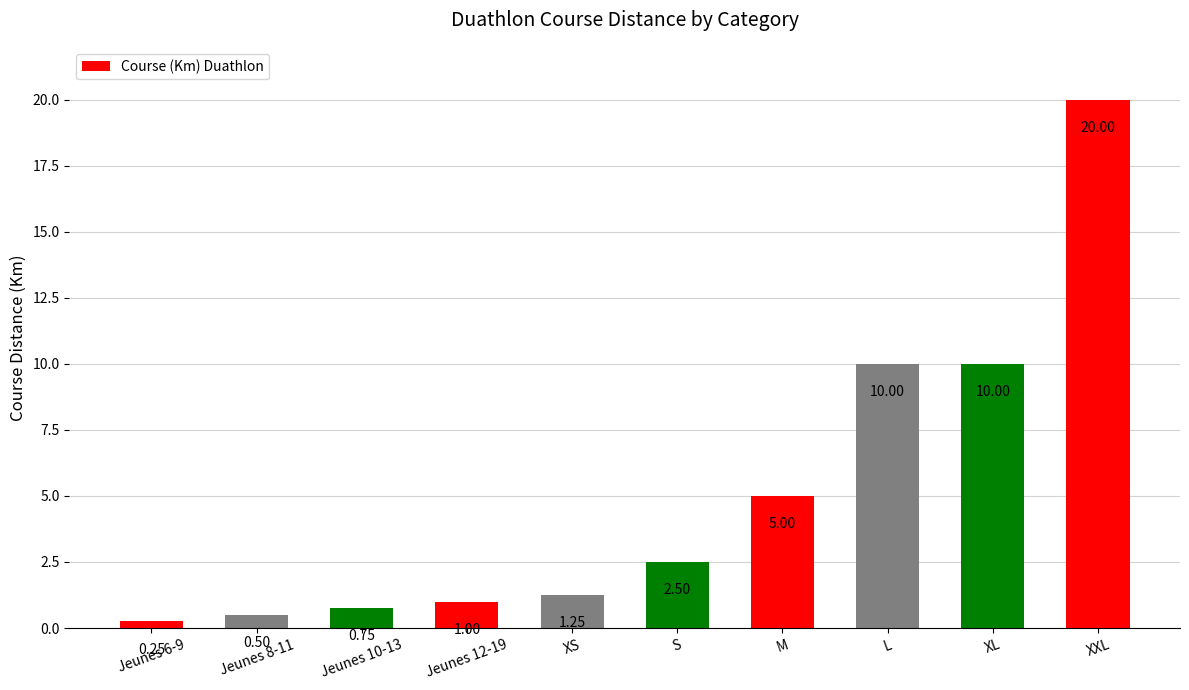

At which label does the data first exceed 2?

S